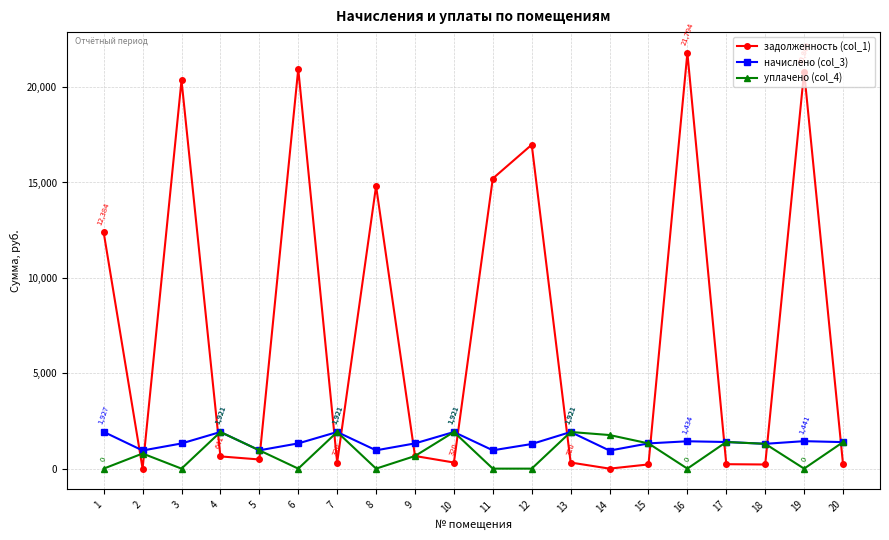

Rank the series at 12 from highest to lowest value.

задолженность (col_1), начислено (col_3), уплачено (col_4)